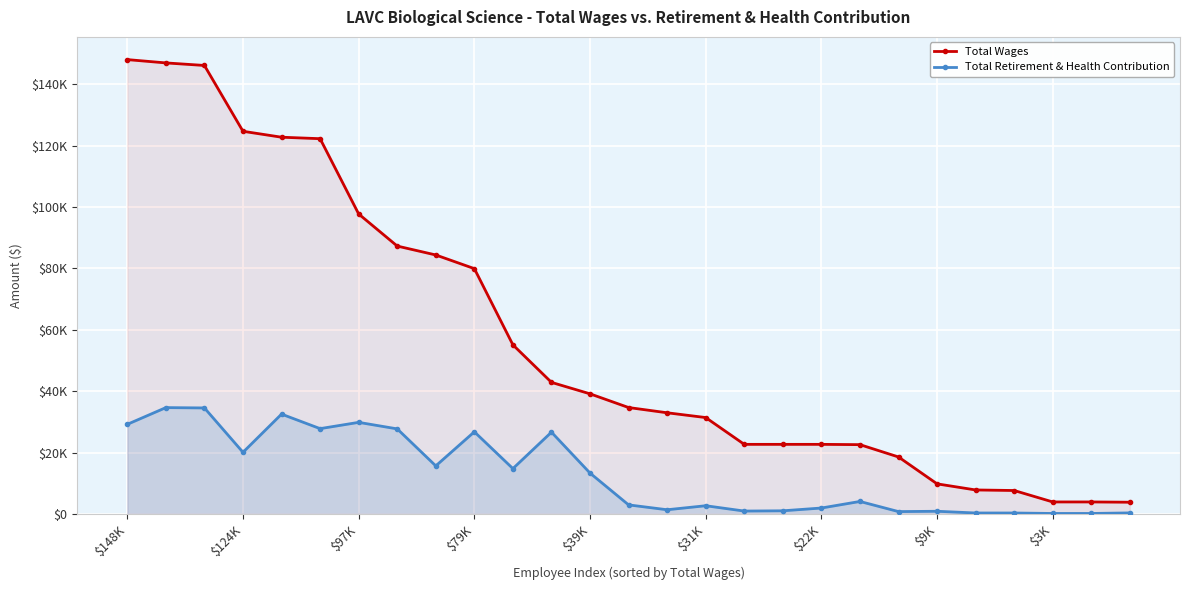

Reading left to right, what are all the values shown in this chart?

Total Wages: 148076	146999	146168	124713	122782	122301	97764	87306	84402	79952	55107	42880	39146	34681	32971	31413	22680	22680	22680	22583	18566	9806	7818	7637	3909	3909	3819
Total Retirement & Health Contribution: 29207	34656	34548	20090	32532	27805	29849	27723	15663	26771	14780	26654	13315	2951	1366	2676	941	1024	1930	4068	765	871	313	306	156	156	339